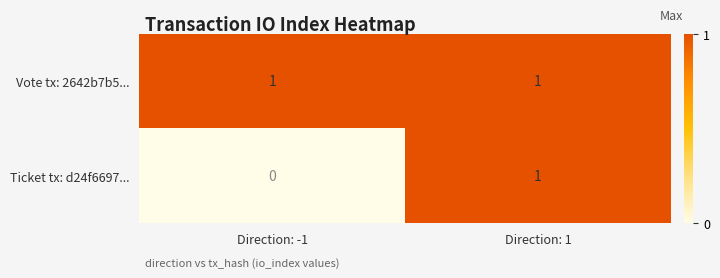

What is the spread (max minus min) of values at Direction: -1?

1